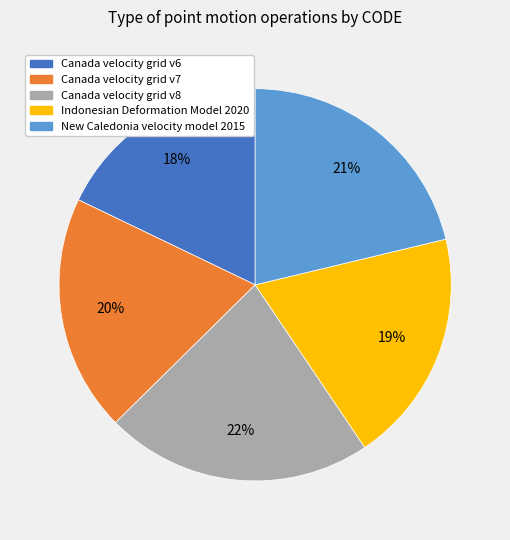

Is New Caledonia velocity model 2015 the majority of the pie?

No